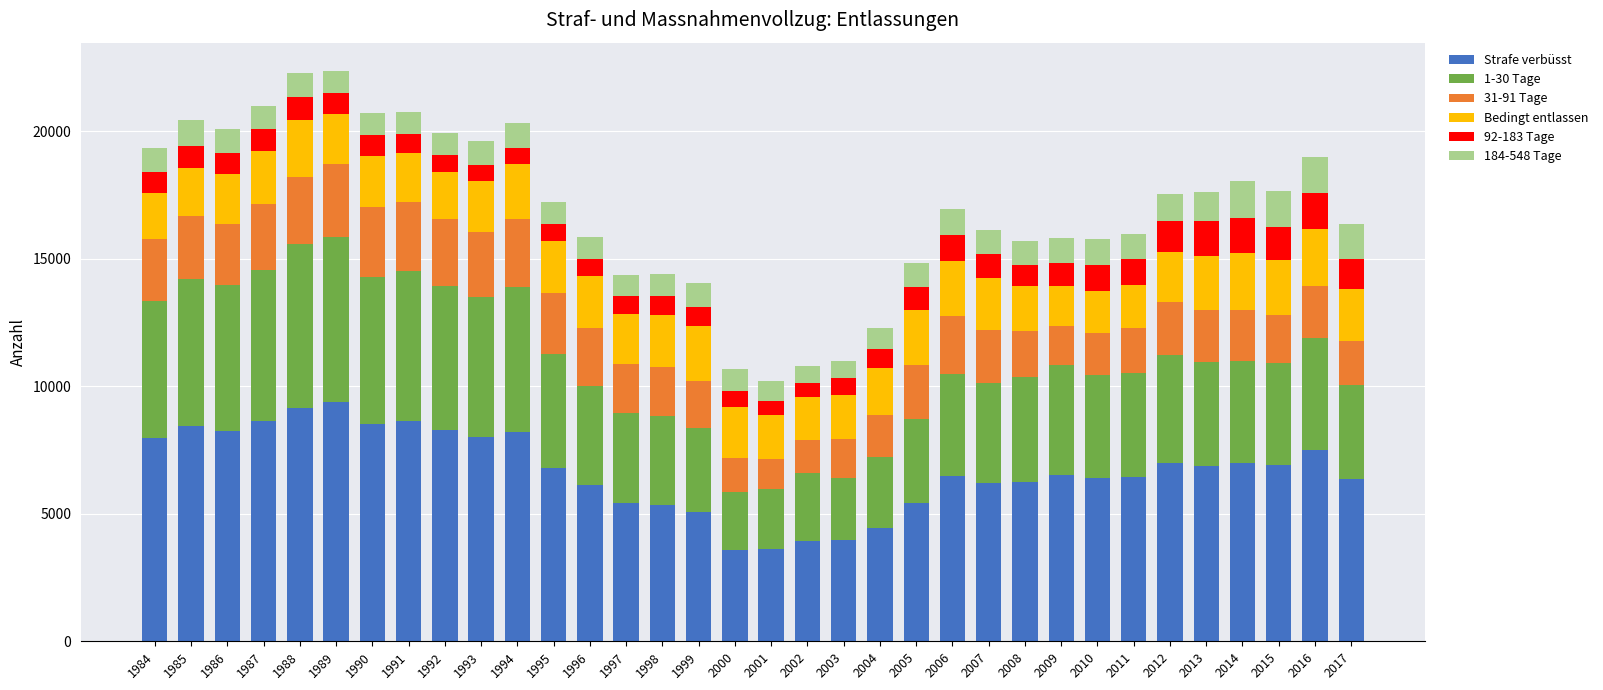

What is the average value of the Strafe verbüsst series?

6682